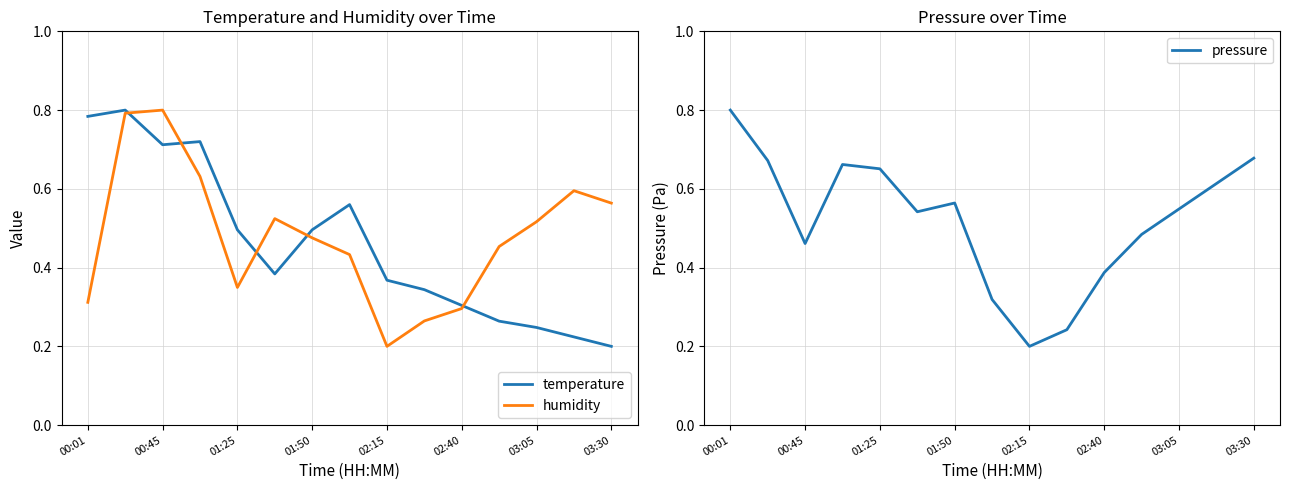

At which label is temperature closest to 0?

03:30